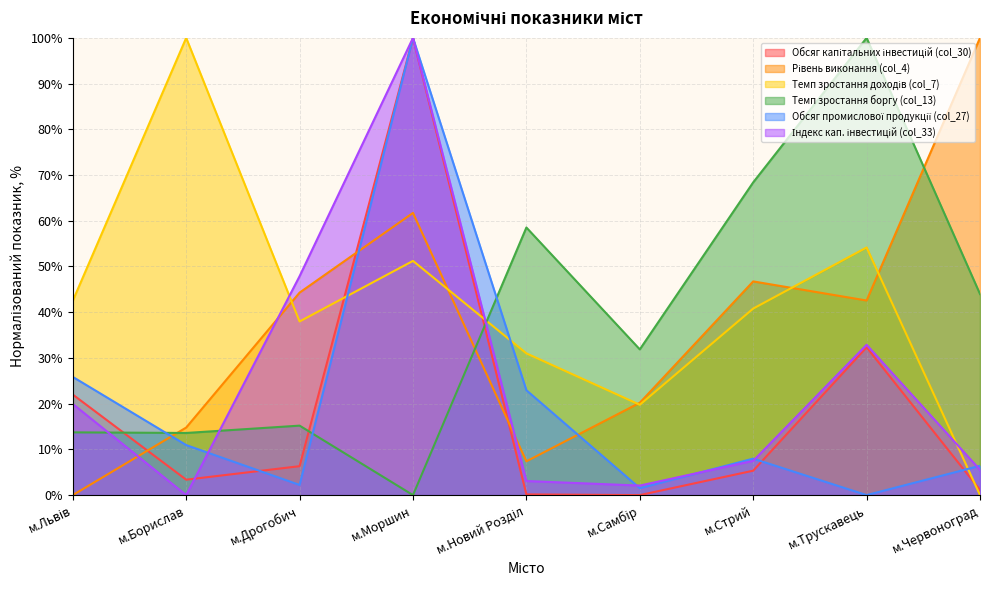

What is the average value of the Індекс кап. інвестицій (col_33) series?

24.3